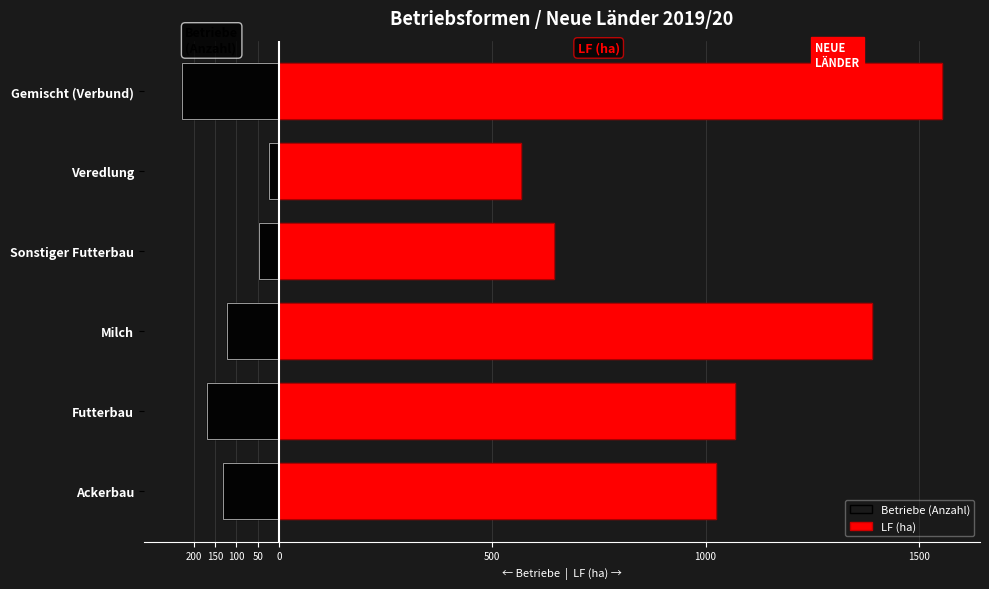

How many bars are there in each group?

2